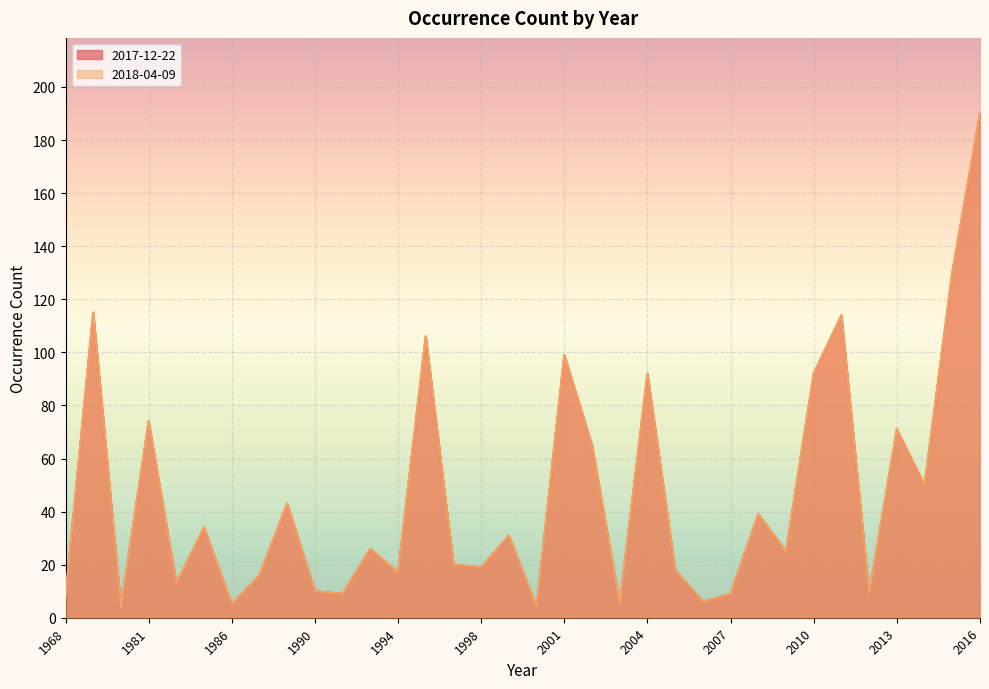

What is the maximum value shown in the chart?

190